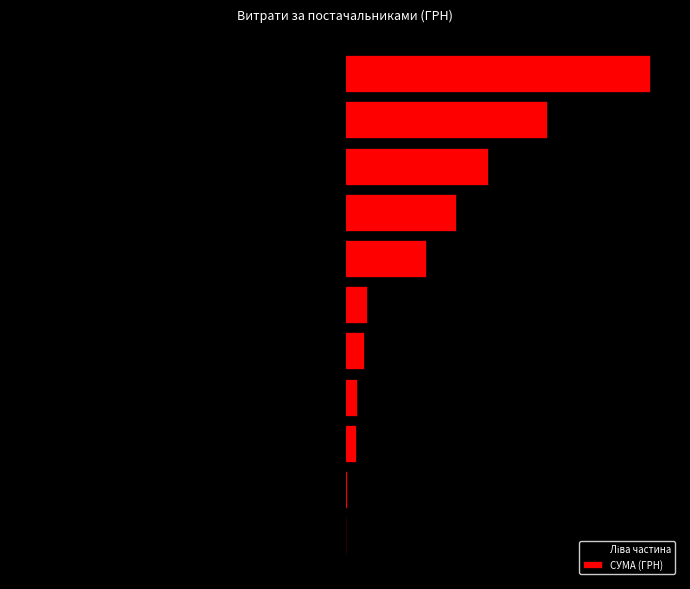

The СУМА (ГРН) series shows 51.0 at 0. True or false?

True